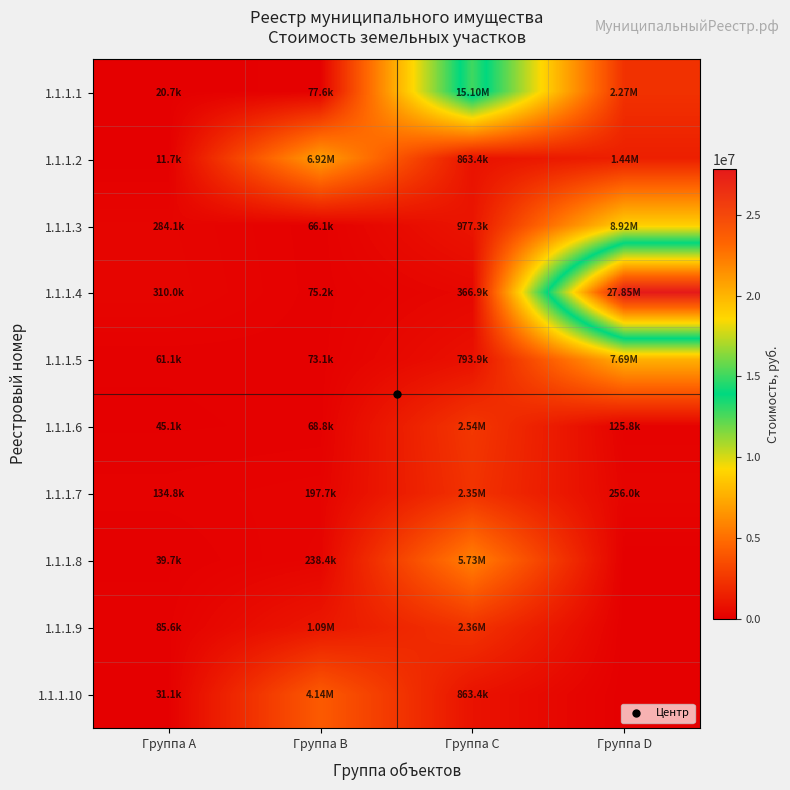

At which category is the sum across all series the highest?

Группа D